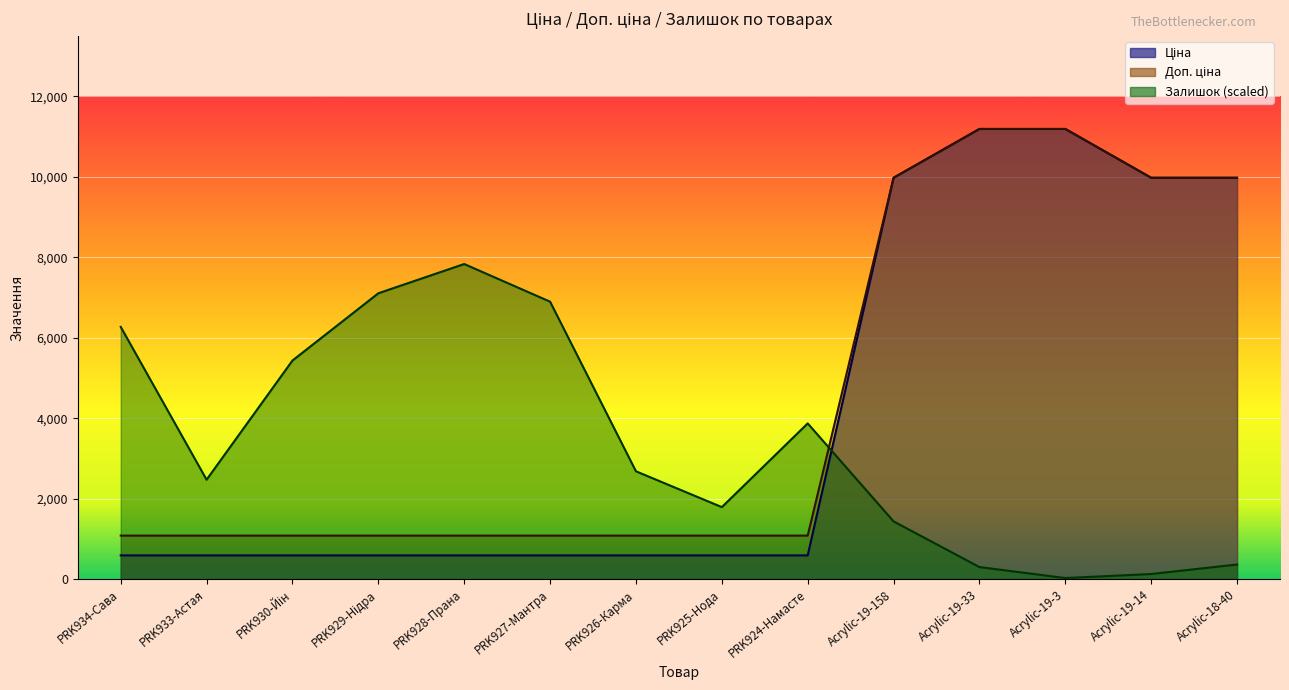

True or false: Доп. ціна and Ціна intersect in this chart.

False